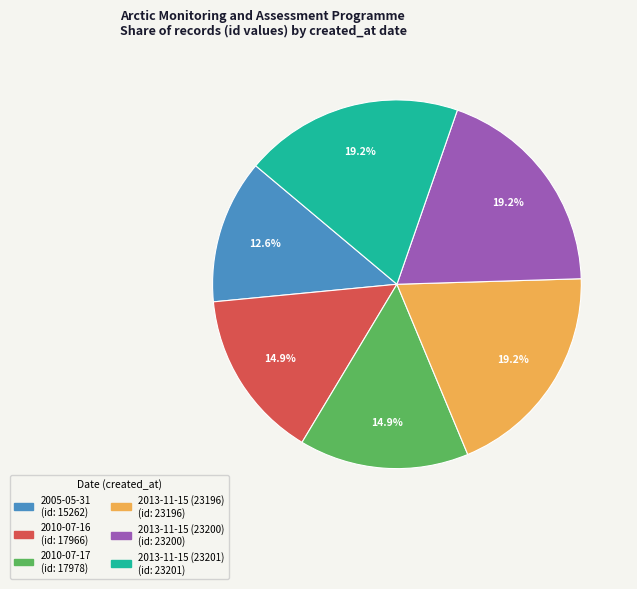

How much of the chart is everything except 2010-07-16?

85.1%